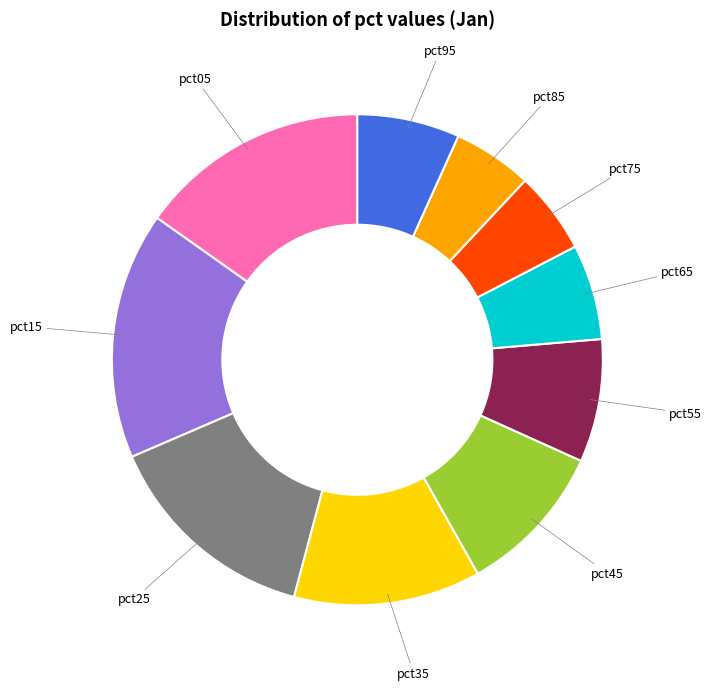

Which has a higher value, pct35 or pct05?

pct05